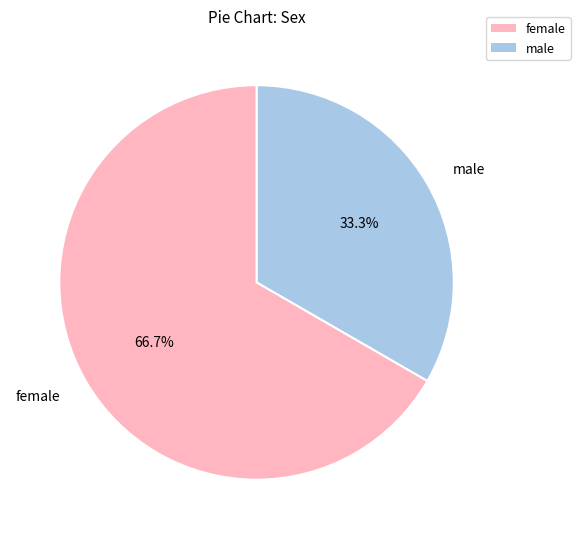

Which category accounts for the majority?

female